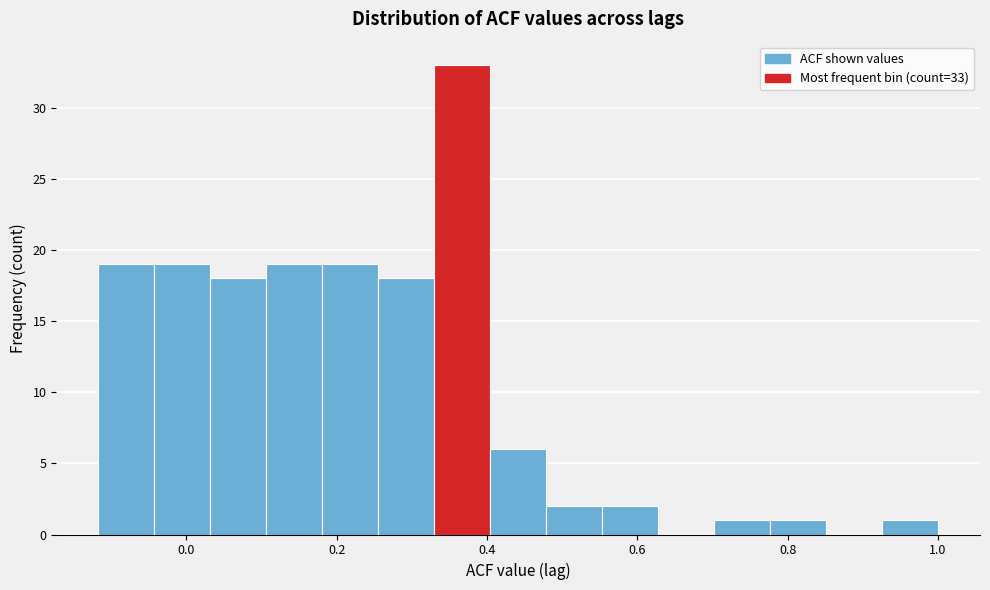

Read against the x-axis, roughly where is the centre of the tallest bar?

0.36